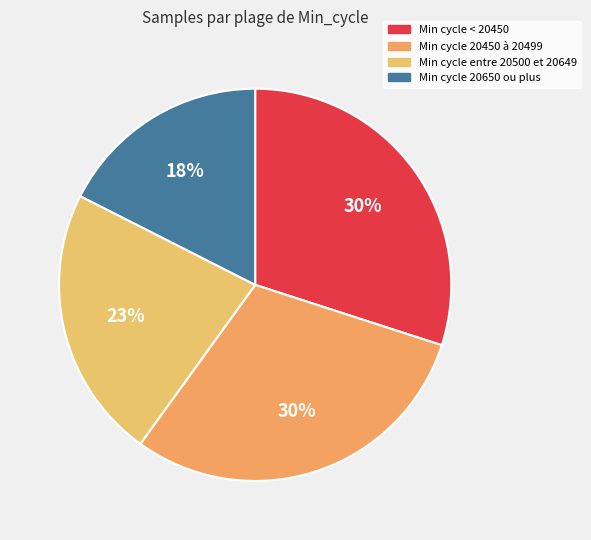

How many segments does this pie chart have?

4